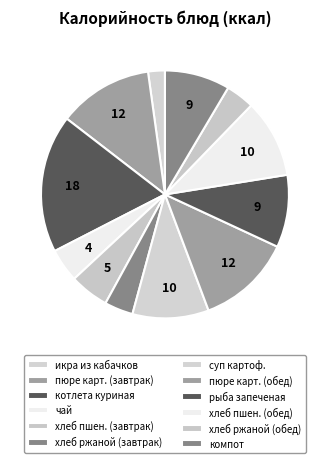

How many slices are in this pie chart?

12